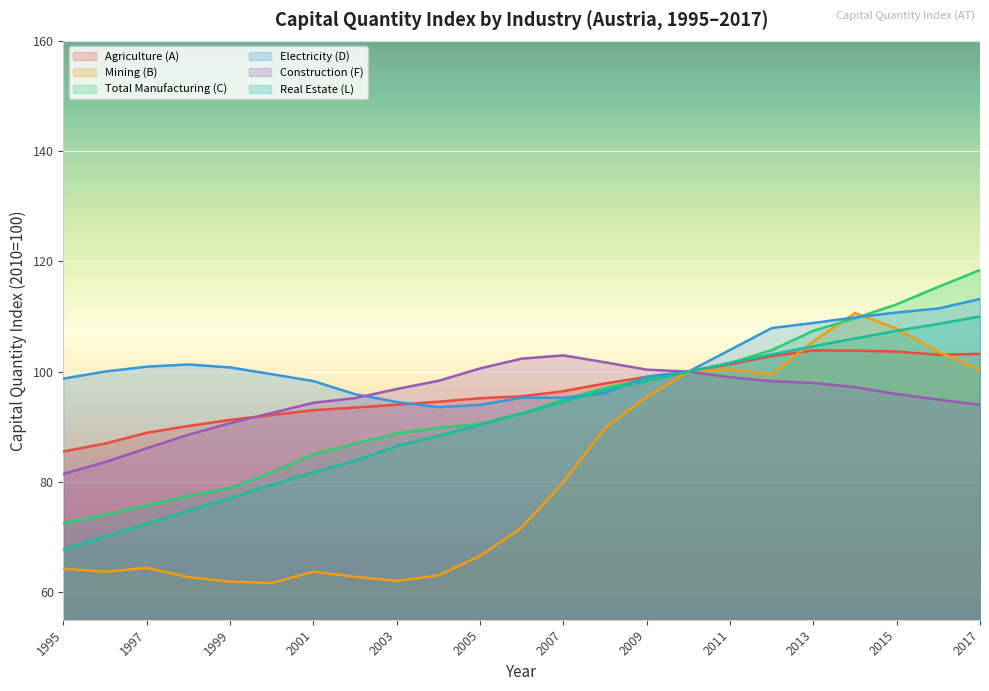

Is it true that Agriculture (A) equals 51.9 at 1997?

False